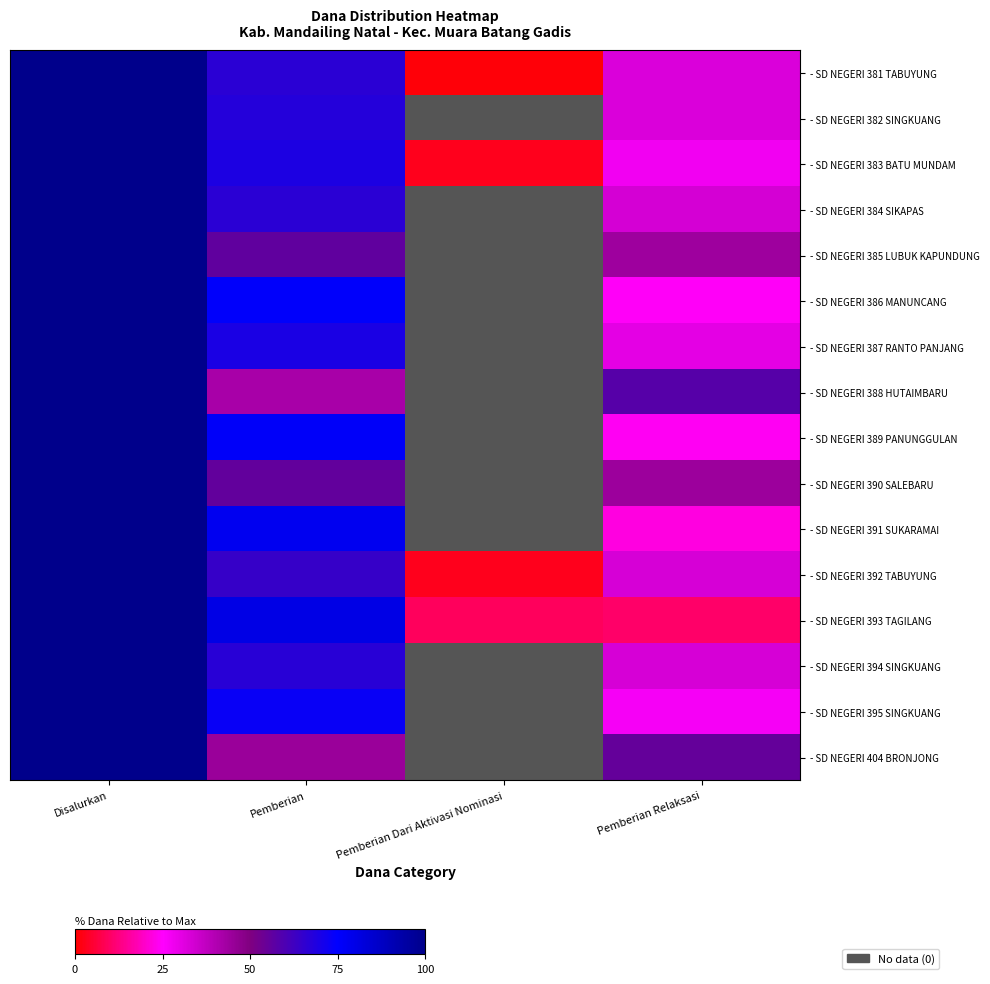

Between Pemberian Relaksasi and Pemberian Dari Aktivasi Nominasi, which is larger?

Pemberian Relaksasi